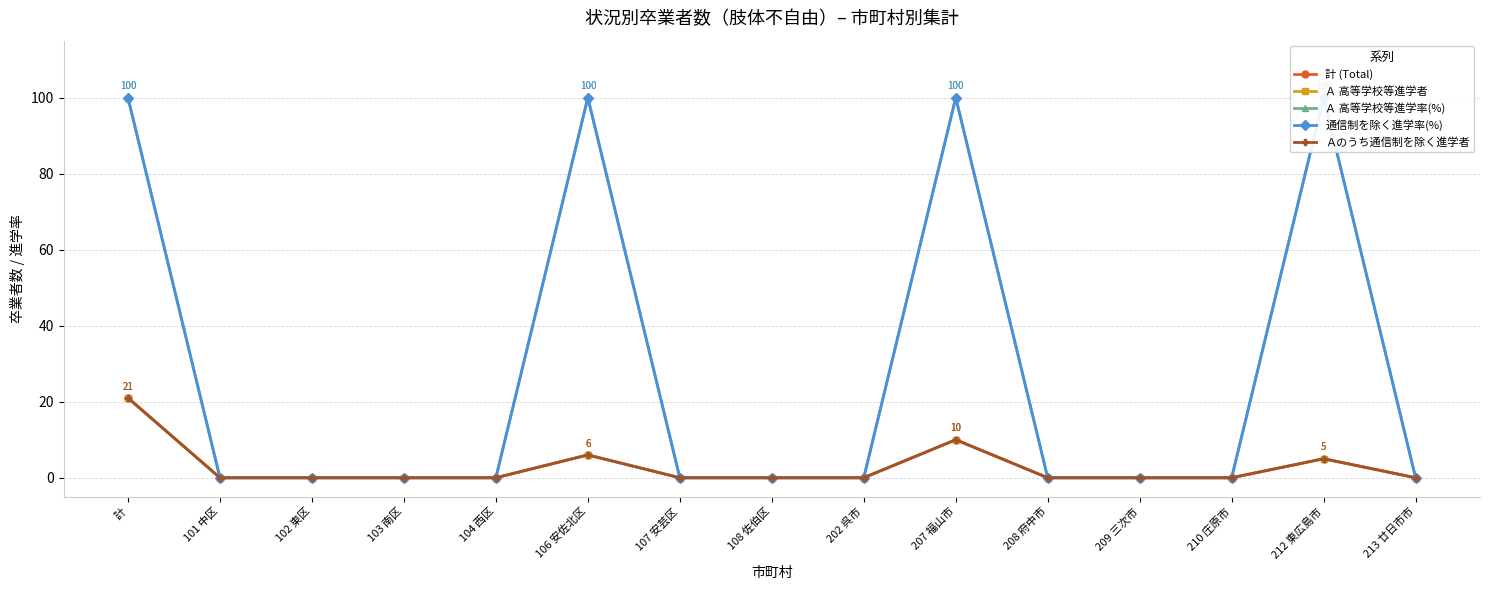

What is the highest value of the 通信制を除く進学率(%) series?

100